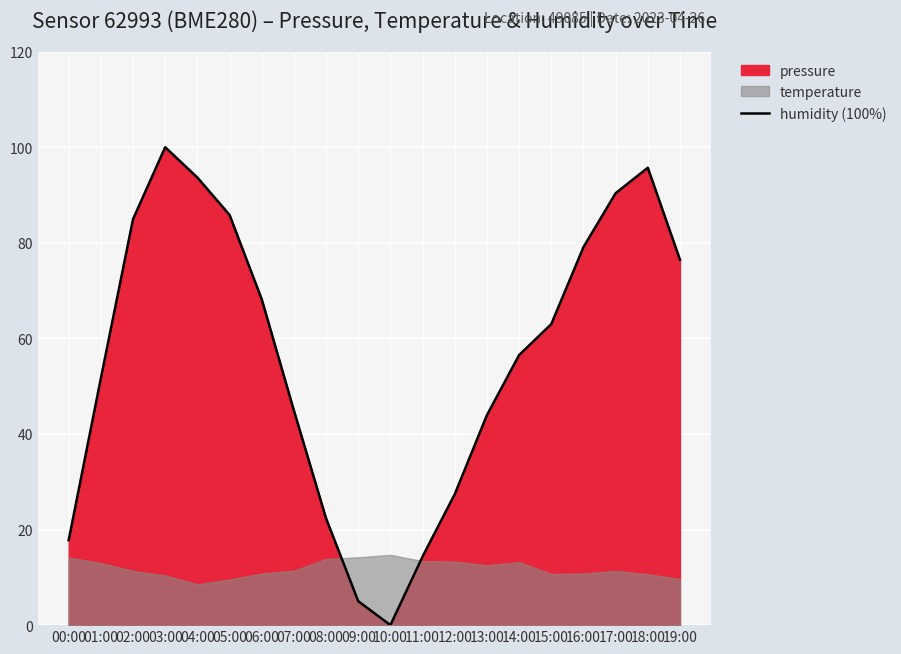

How many data points are less than 62?

10